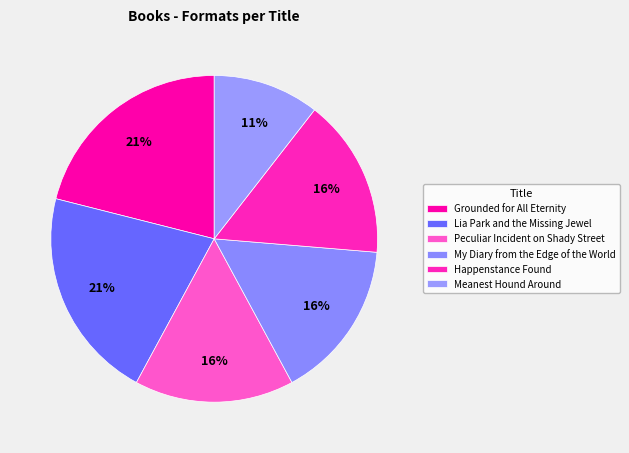

What is the largest slice in the pie chart?

Grounded for All Eternity